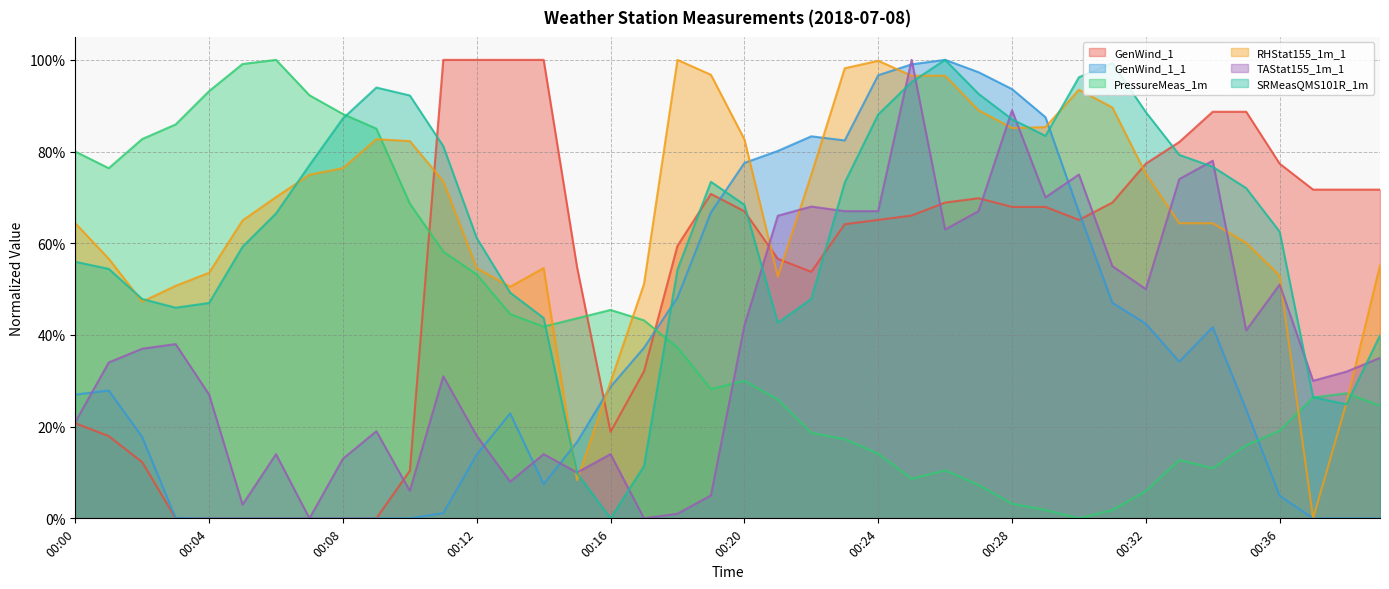

What is the sum of the GenWind_1 values at 00:00 and 00:20?

0.9